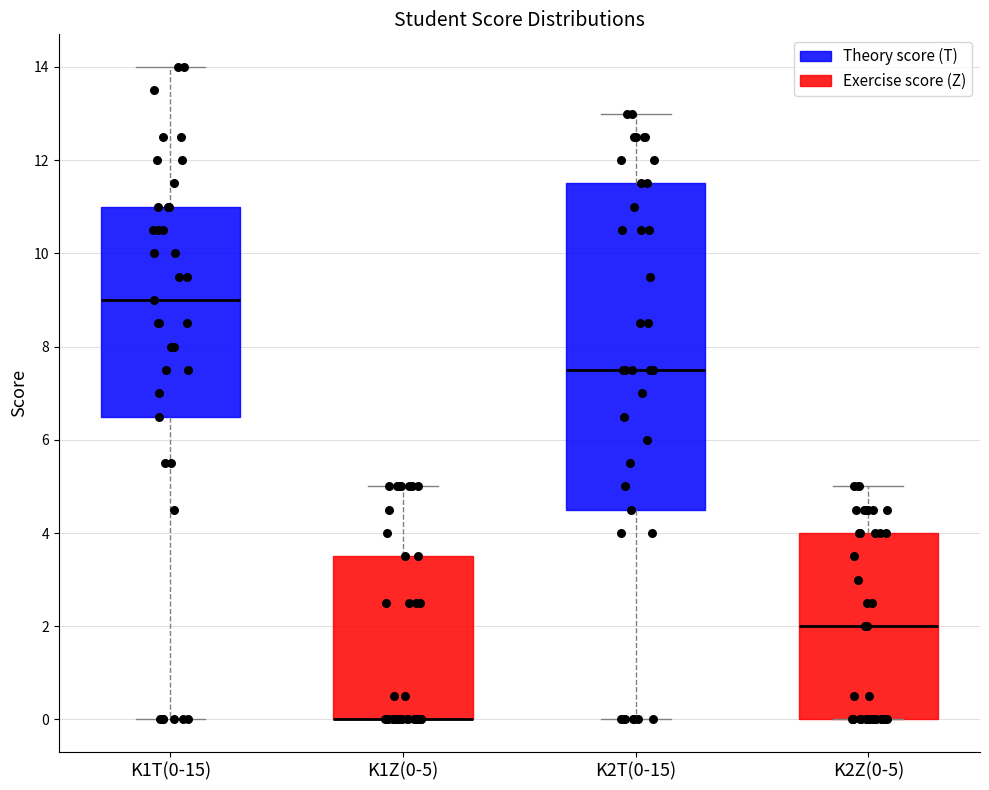

Where does the upper whisker of the box for K1T(0-15) end on the y-axis? The values are not printed on the chart, so give them approximately, as read against the axis.

14.0